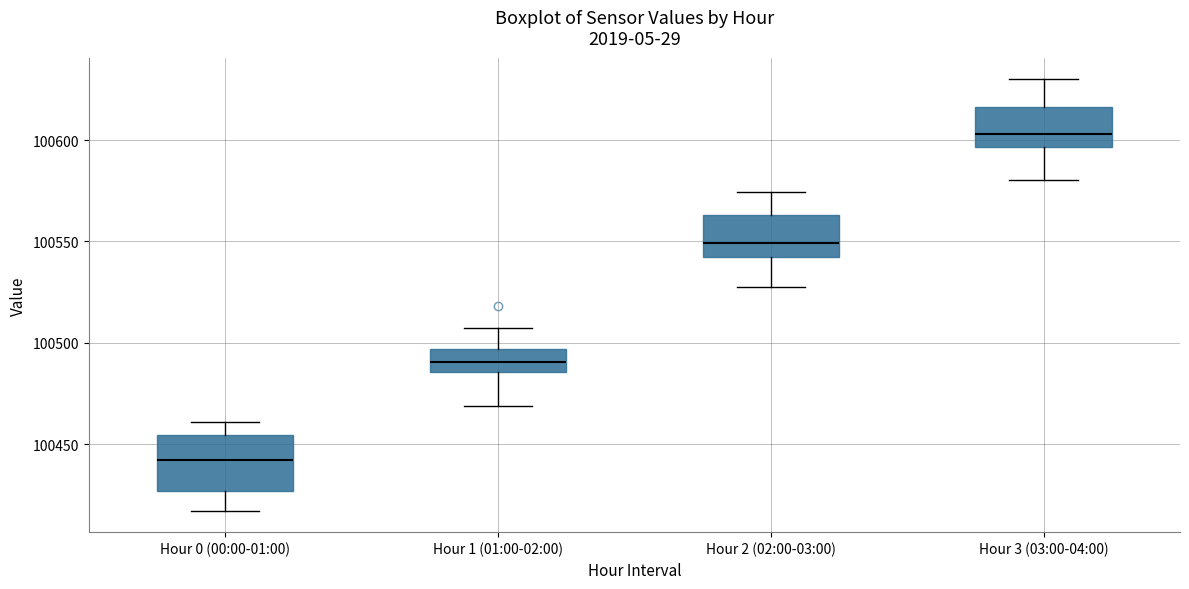

Where does the upper whisker of the box for Hour 2 (02:00-03:00) end on the y-axis? The values are not printed on the chart, so give them approximately, as read against the axis.

100575